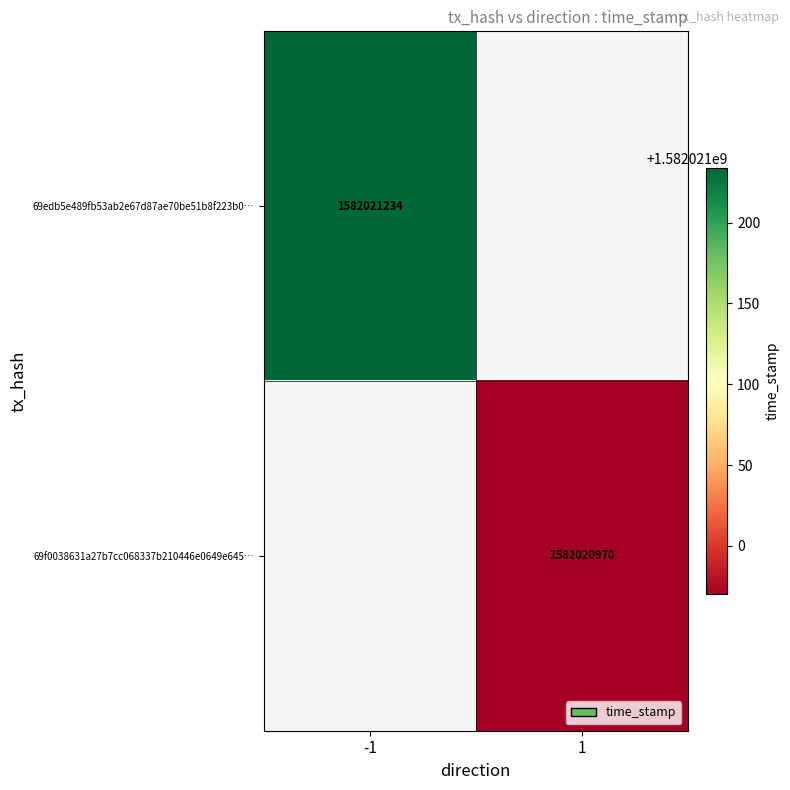

Between 1 and 0, which is larger?

1